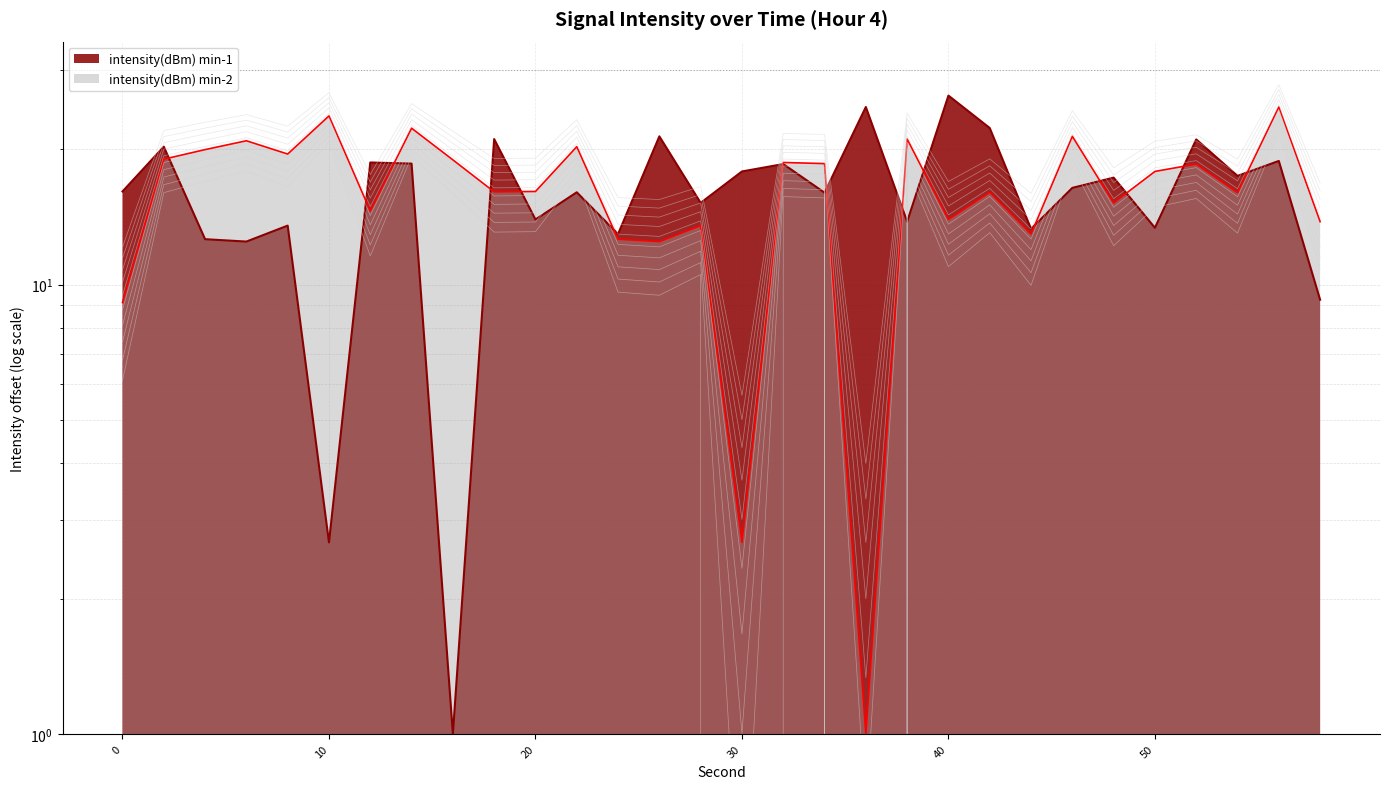

What is the difference between the intensity(dBm) min-2 values at 38 and 10?

2.7